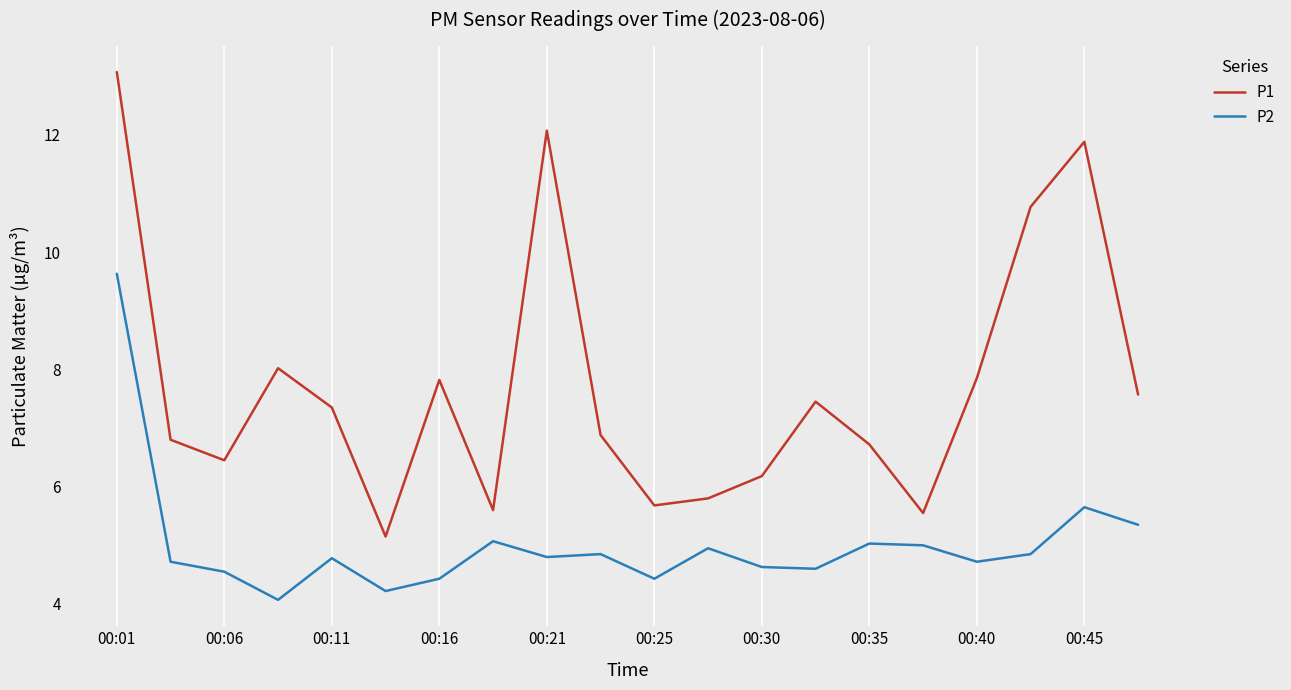

Which series has the largest total across all categories?

P1